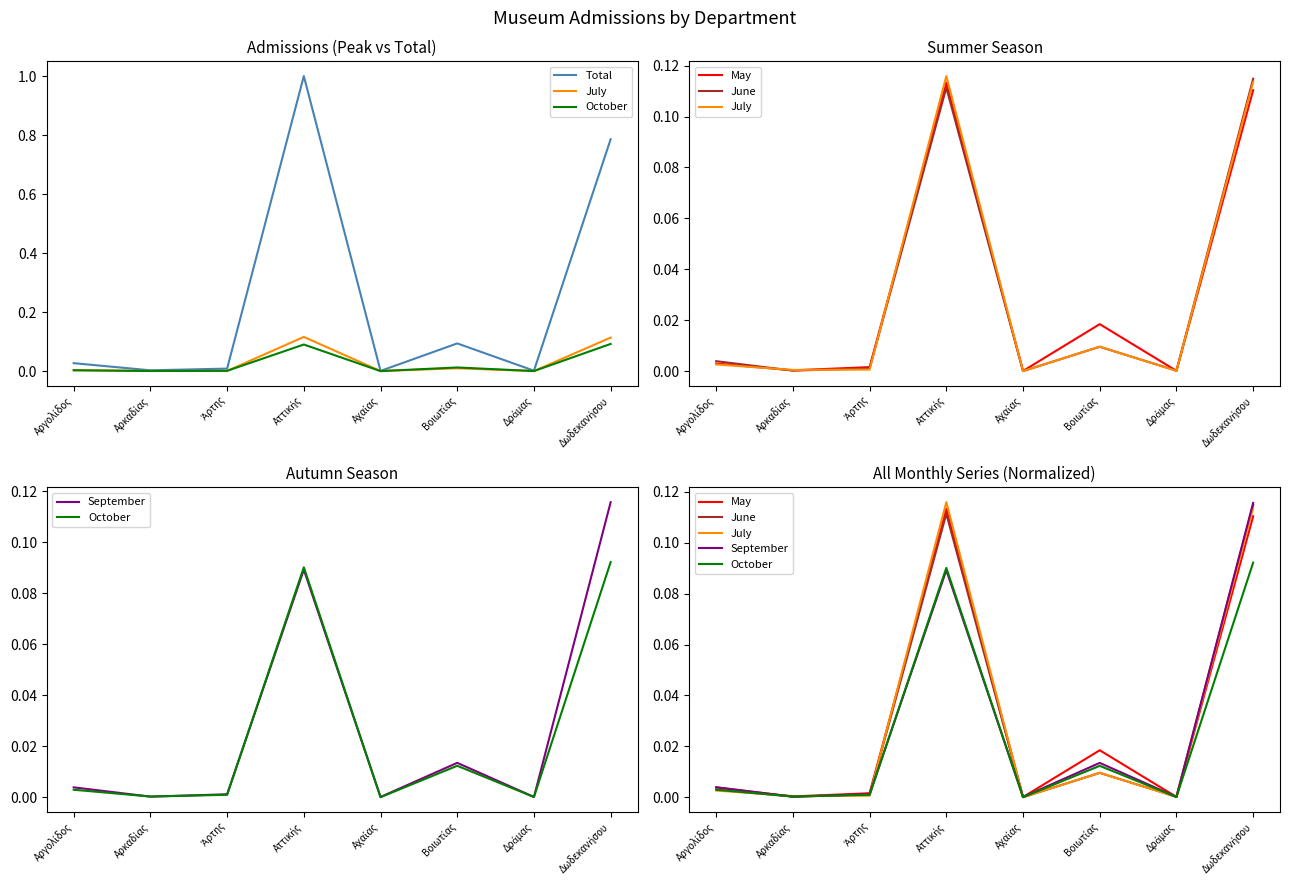

True or false: October and May cross at least once.

False